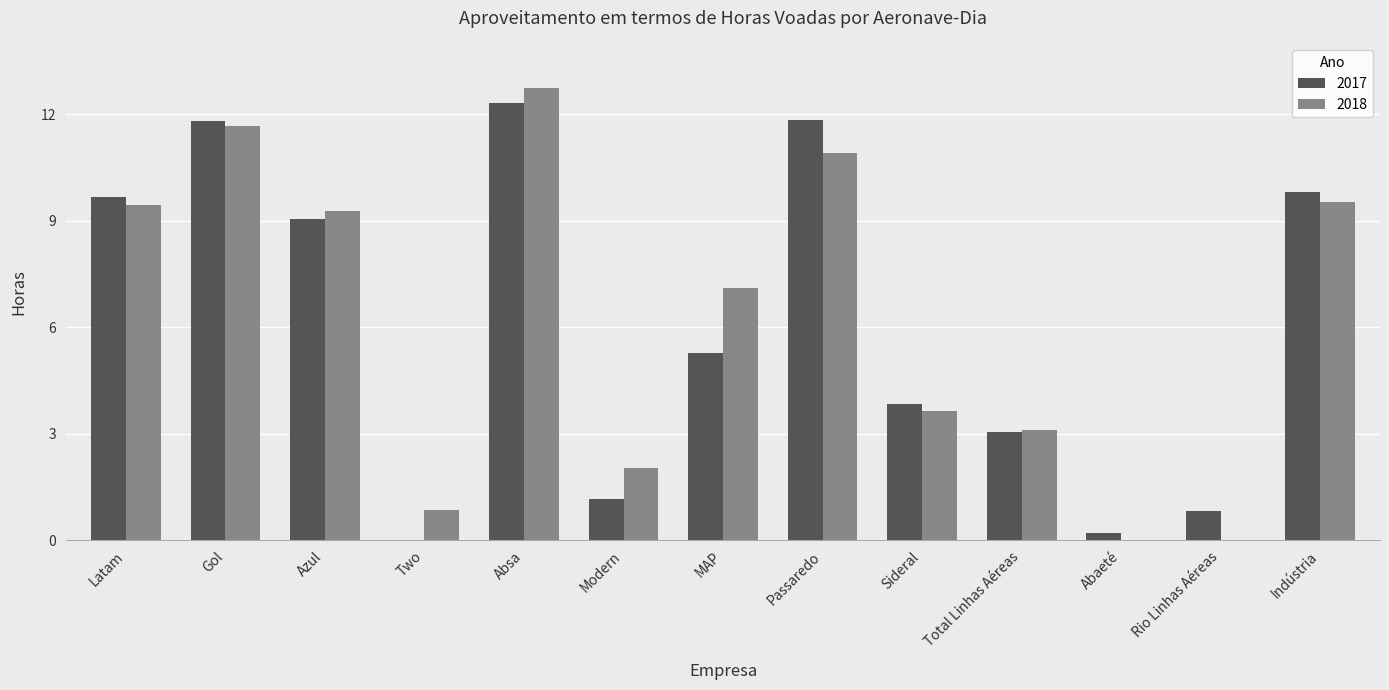

Which series changed the most between Latam and Sideral?

2017